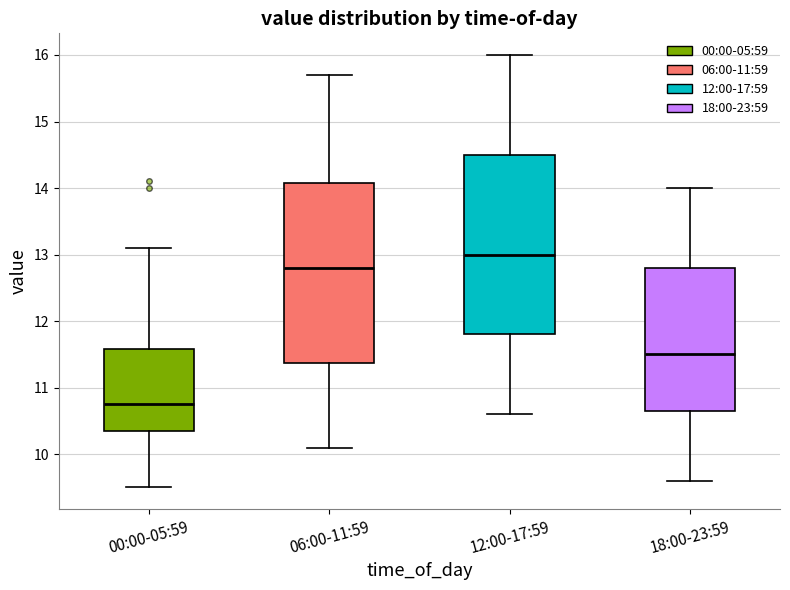

Which box's median line is the highest?

12:00-17:59